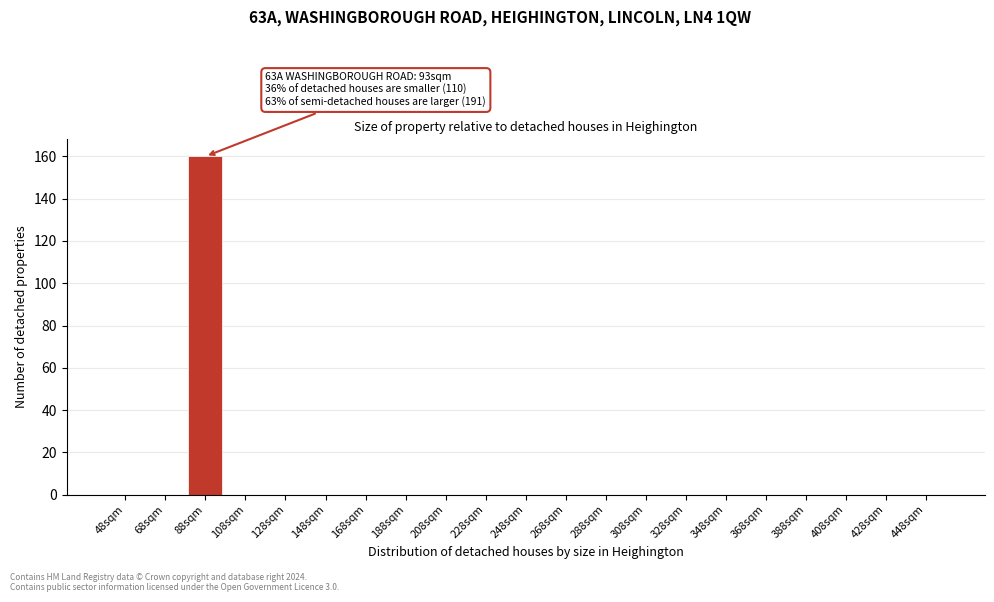

Reading left to right, extract all data points from this chart.

48sqm=0	68sqm=0	88sqm=160	108sqm=0	128sqm=0	148sqm=0	168sqm=0	188sqm=0	208sqm=0	228sqm=0	248sqm=0	268sqm=0	288sqm=0	308sqm=0	328sqm=0	348sqm=0	368sqm=0	388sqm=0	408sqm=0	428sqm=0	448sqm=0